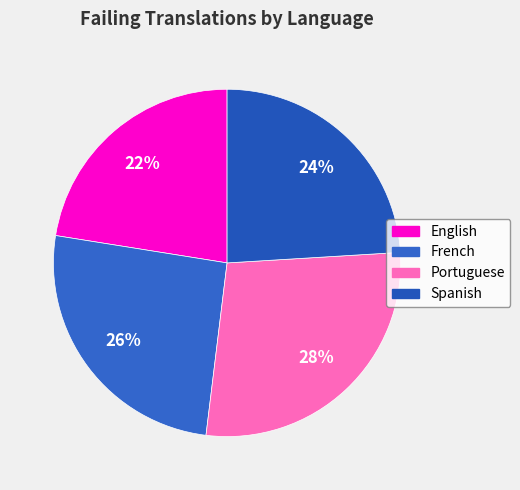

How many segments does this pie chart have?

4